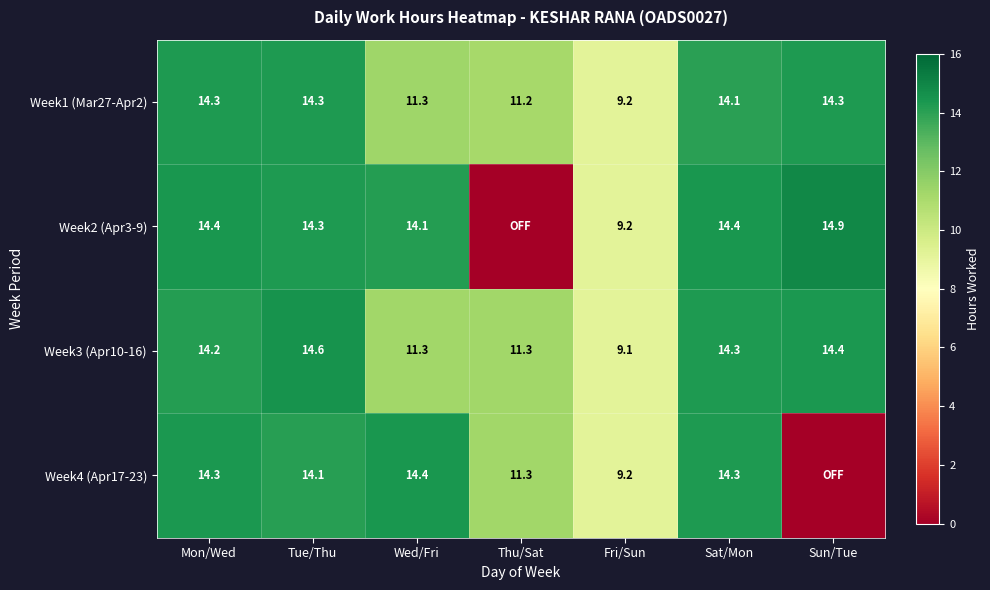

Is it true that Week1 (Mar27-Apr2) equals 14.1 at Sat/Mon?

True